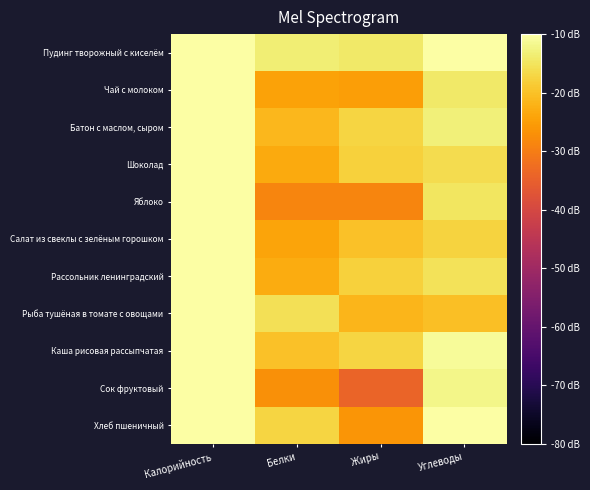

Which series has the widest spread of values?

Сок фруктовый